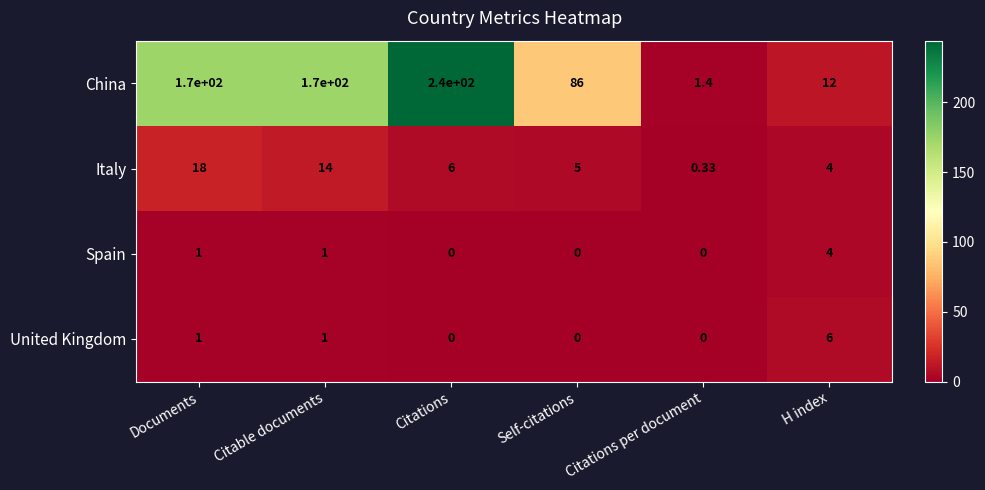

At how many categories does at least one series exceed 5?

5